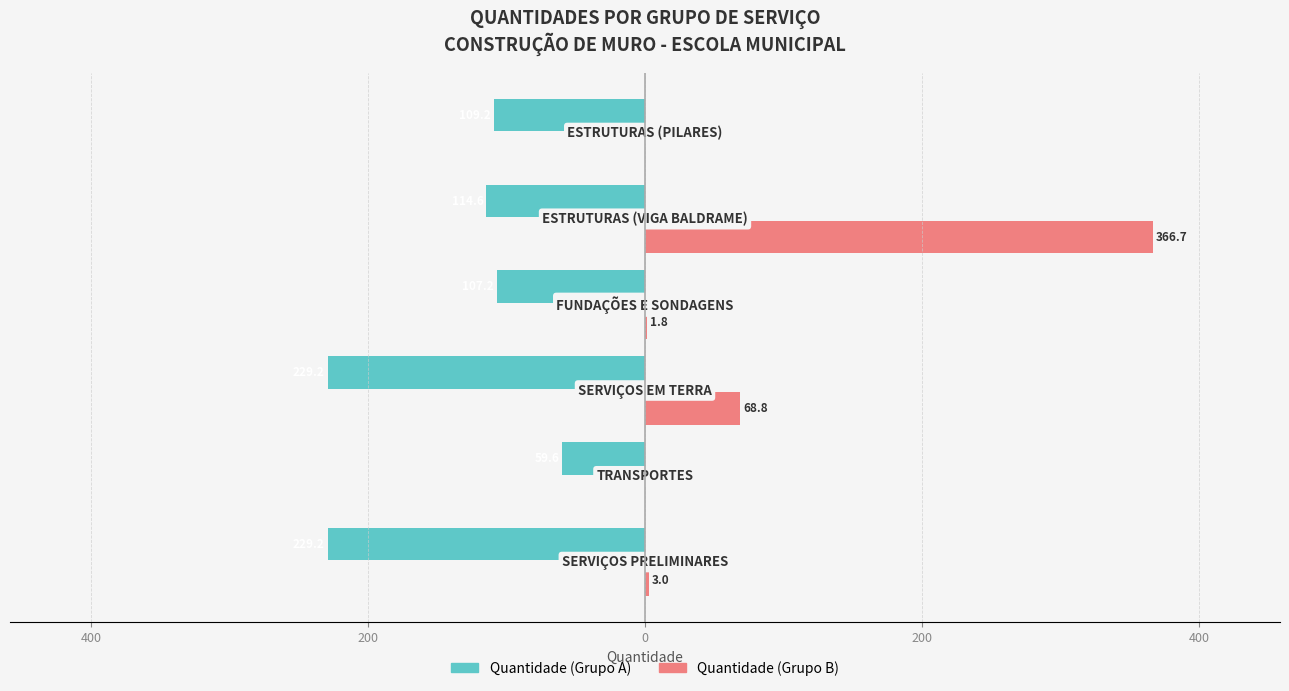

At how many categories does at least one series exceed 270?

1